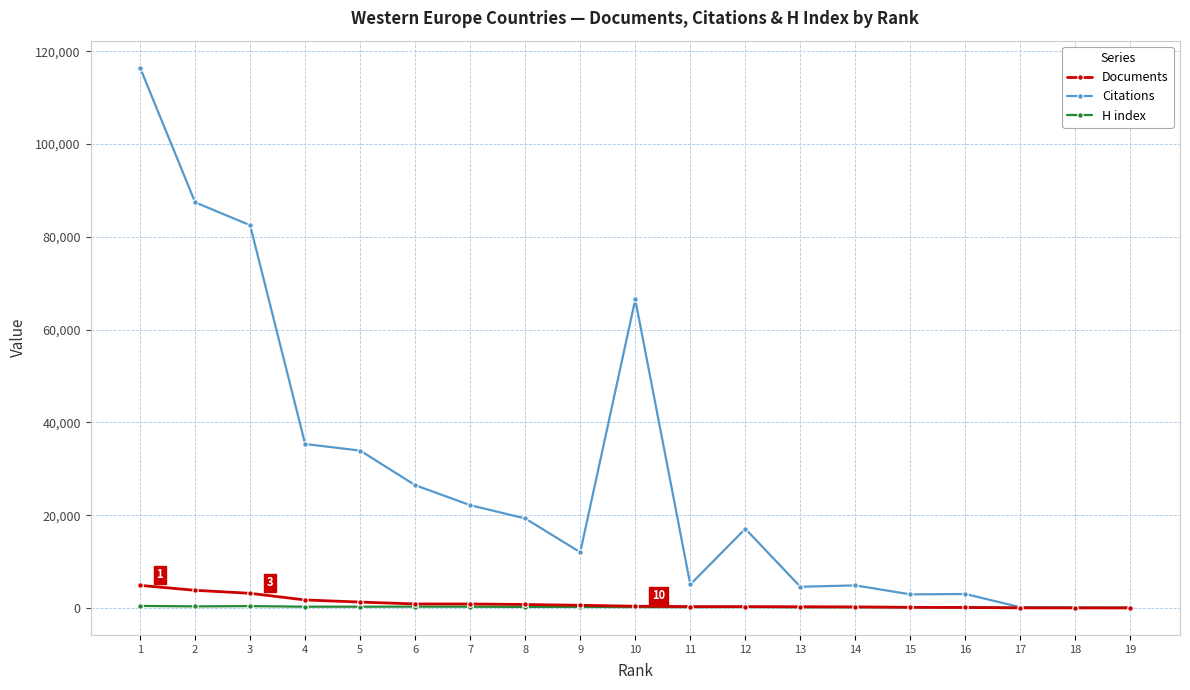

Which series has the largest total across all categories?

Citations